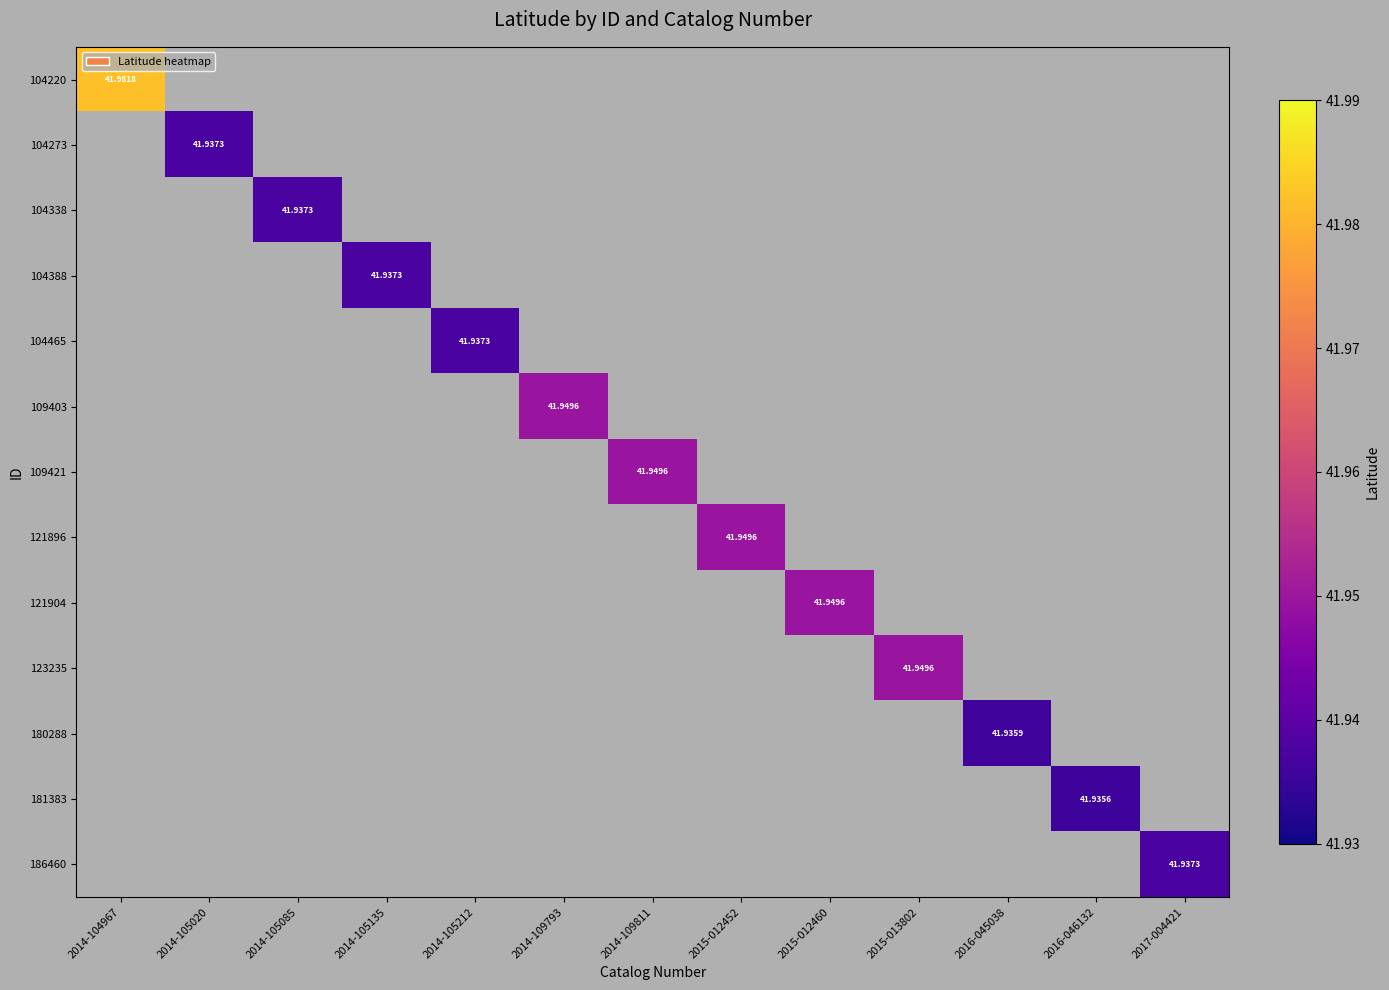

At how many categories does at least one series exceed 41?

13